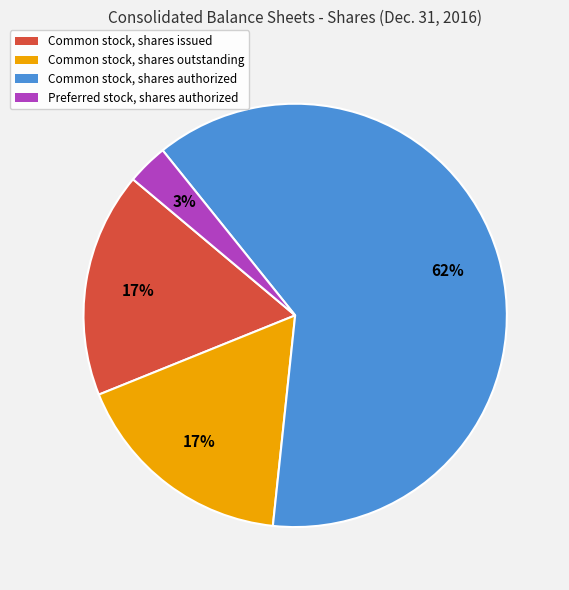

The Common stock, shares authorized slice represents 70% of the pie. True or false?

False